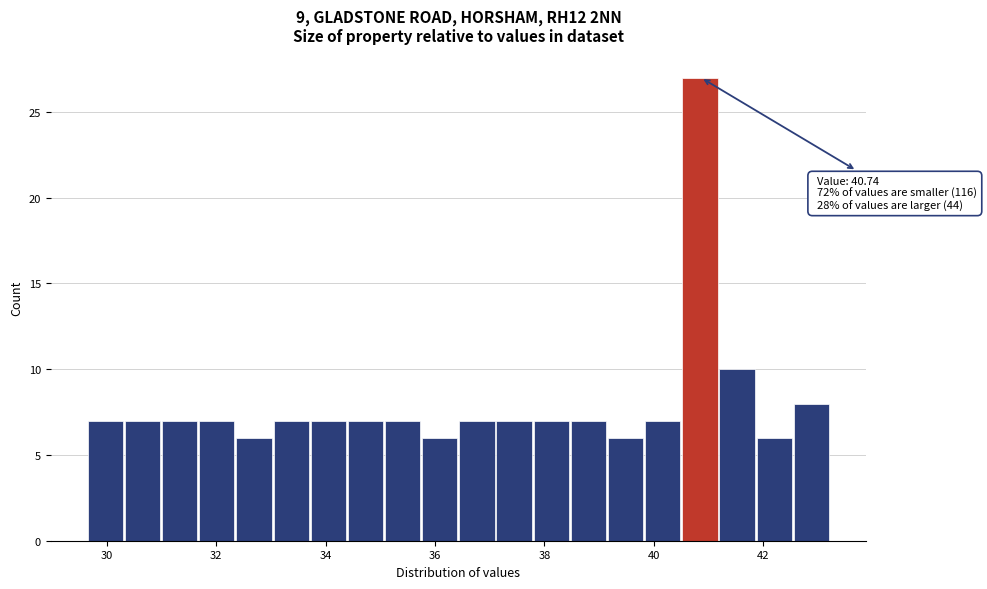

Read against the x-axis, roughly where is the centre of the tallest bar?

40.8